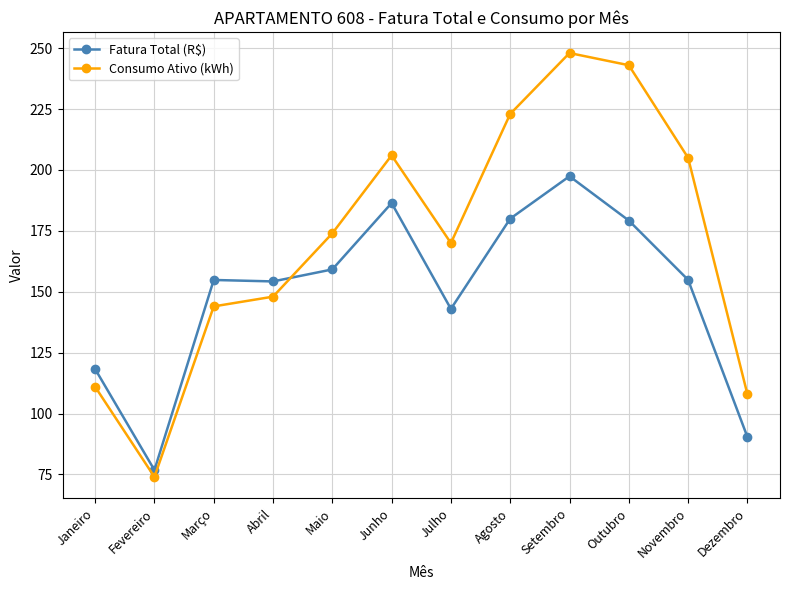

What position from the left is Outubro?

10